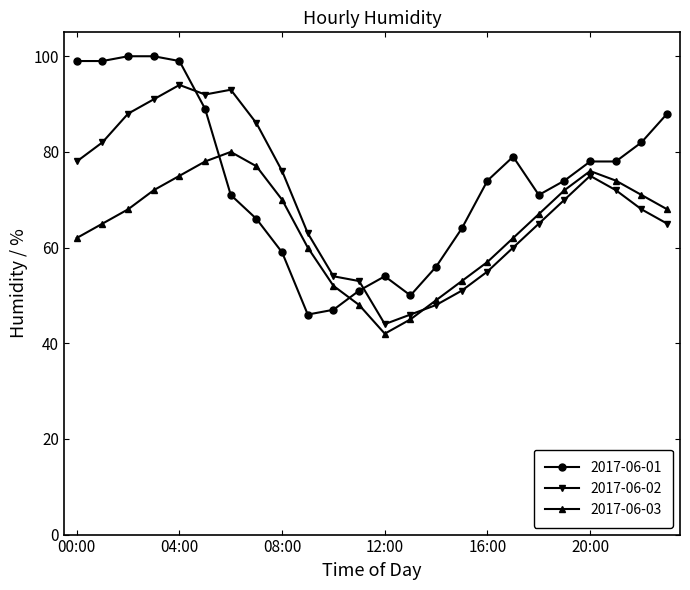

What is the maximum value shown in the chart?

100